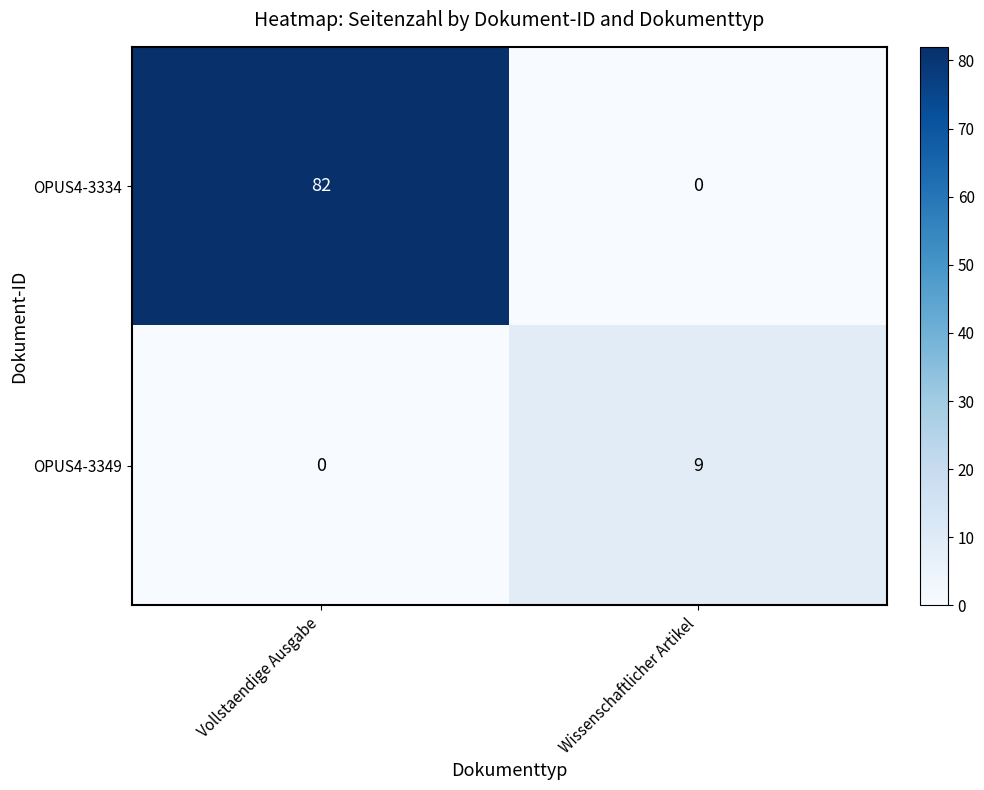

Reading left to right, what are all the values shown in this chart?

OPUS4-3334: 82	0
OPUS4-3349: 0	9